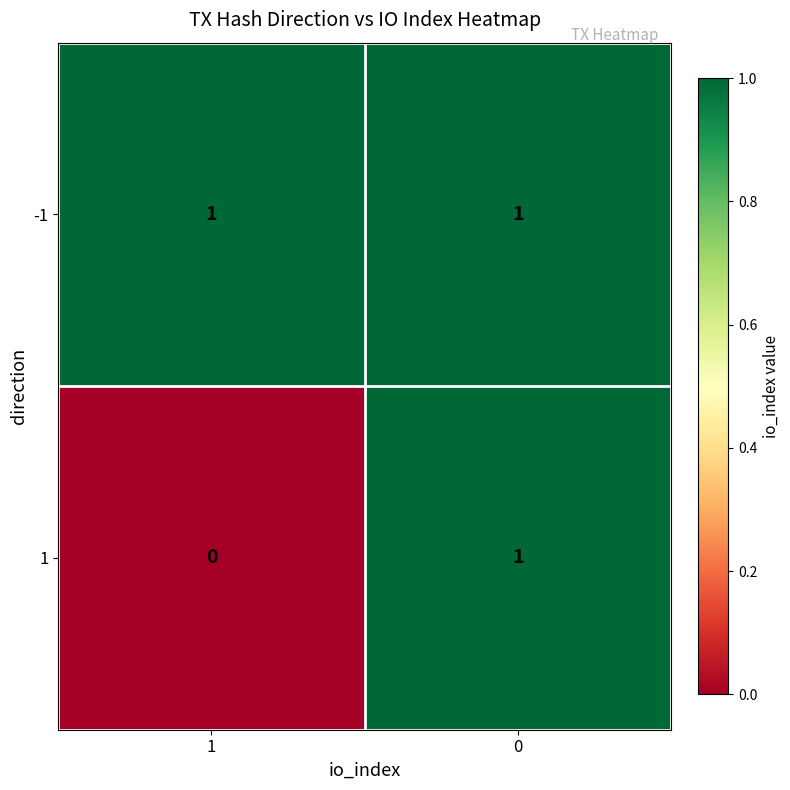

Rank the series at 1 from highest to lowest value.

-1, 1